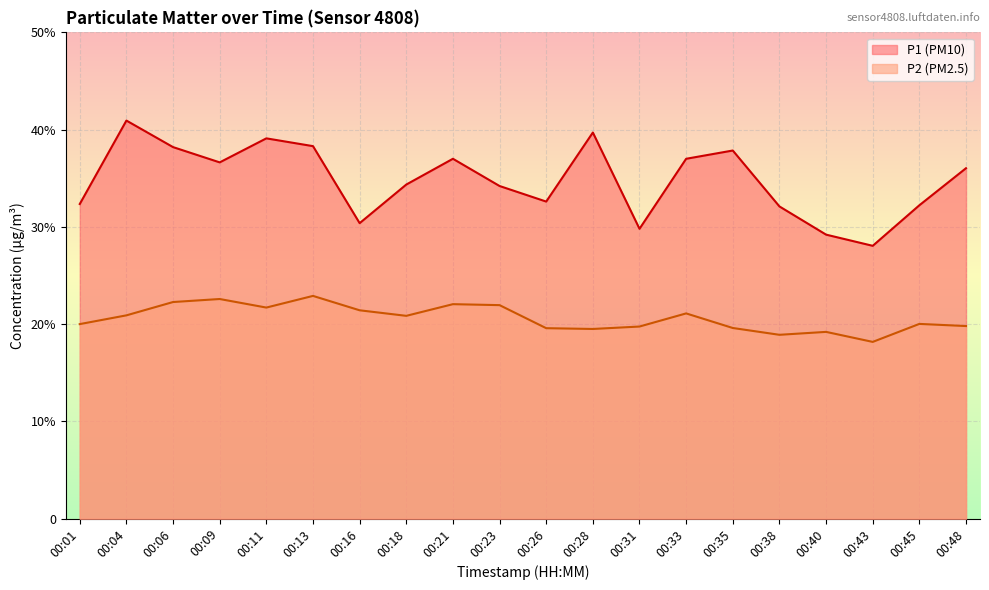

True or false: P2 and P1 cross at least once.

False